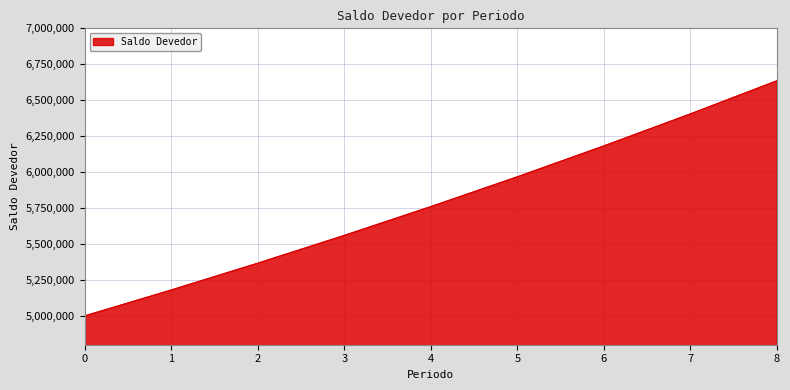

Rank the categories by value from lowest to highest.

0, 1, 2, 3, 4, 5, 6, 7, 8